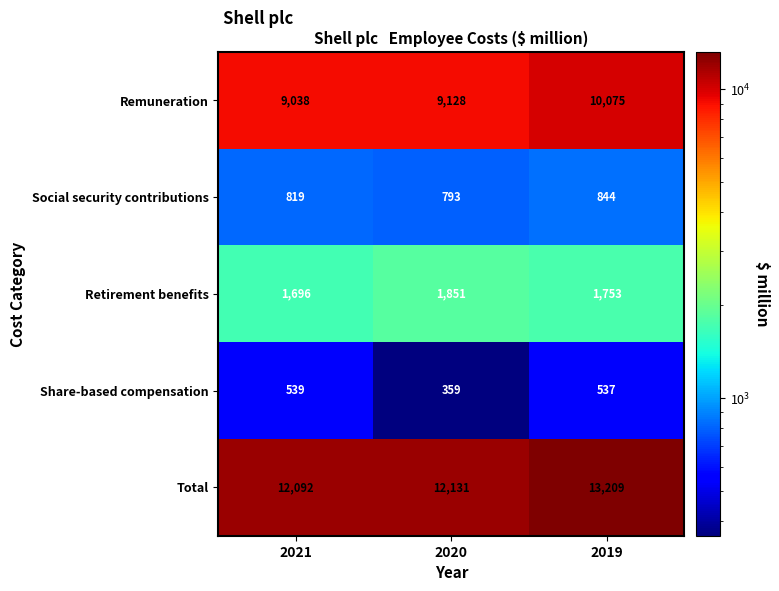

What is the smallest value displayed?

359